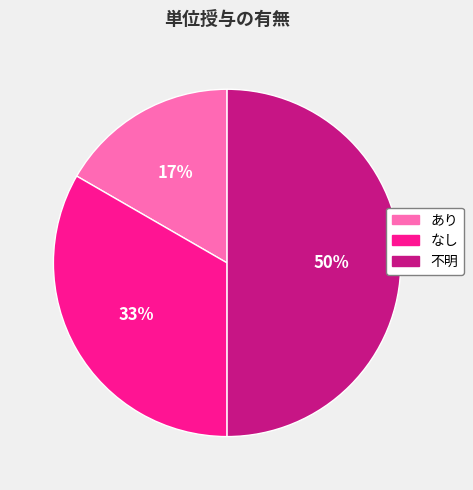

Rank the categories by value from lowest to highest.

あり, なし, 不明